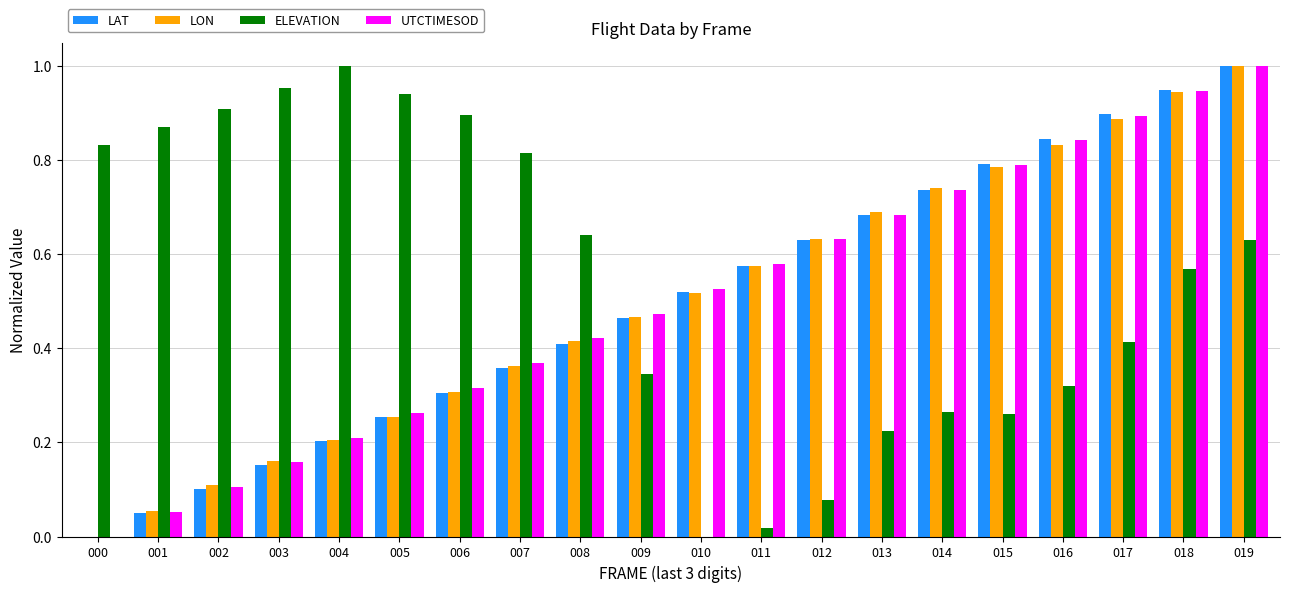

The value of UTCTIMESOD at 002 is 0.0. True or false?

False